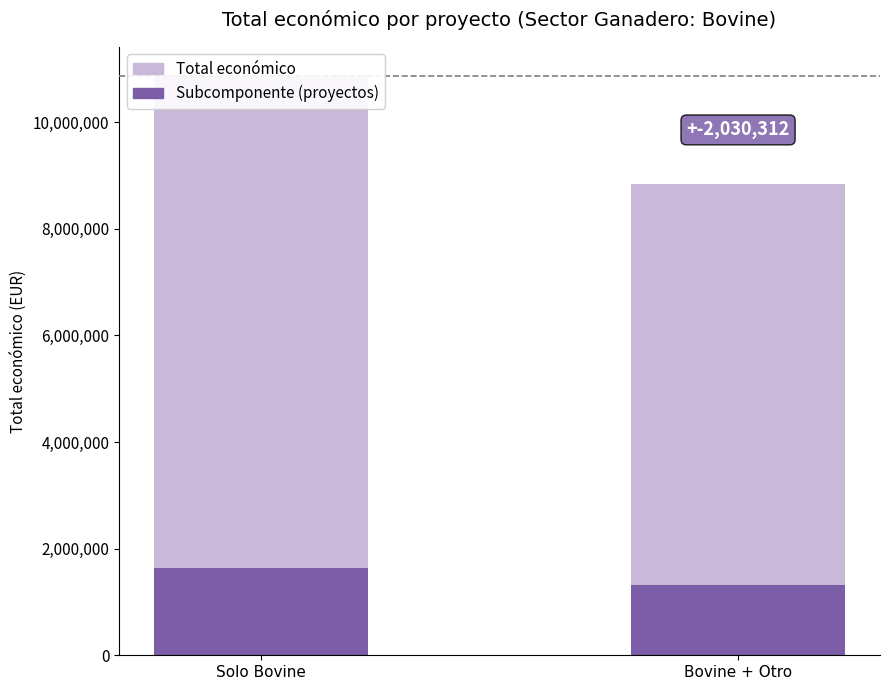

The value of Total económico at Bovine + Otro is 8838799.0. True or false?

True